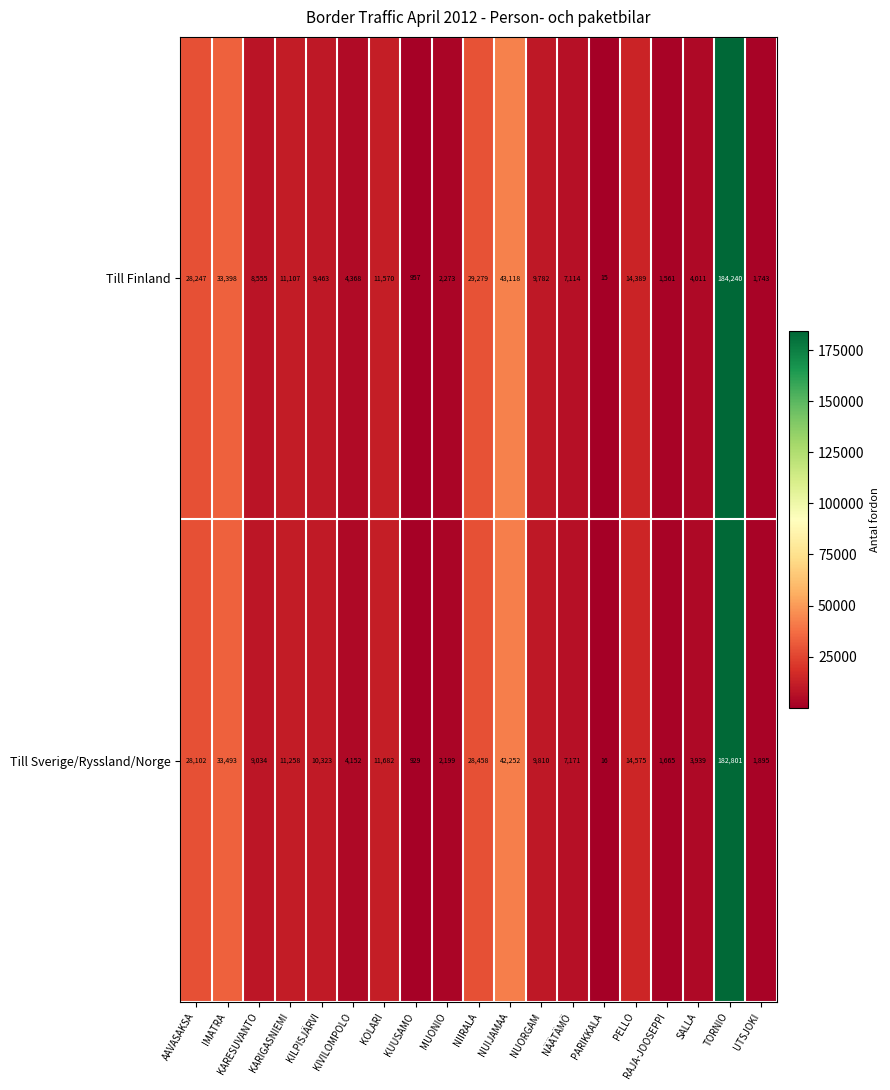

What is the sum of the Till Sverige/Ryssland/Norge values at UTSJOKI and IMATRA?

35388